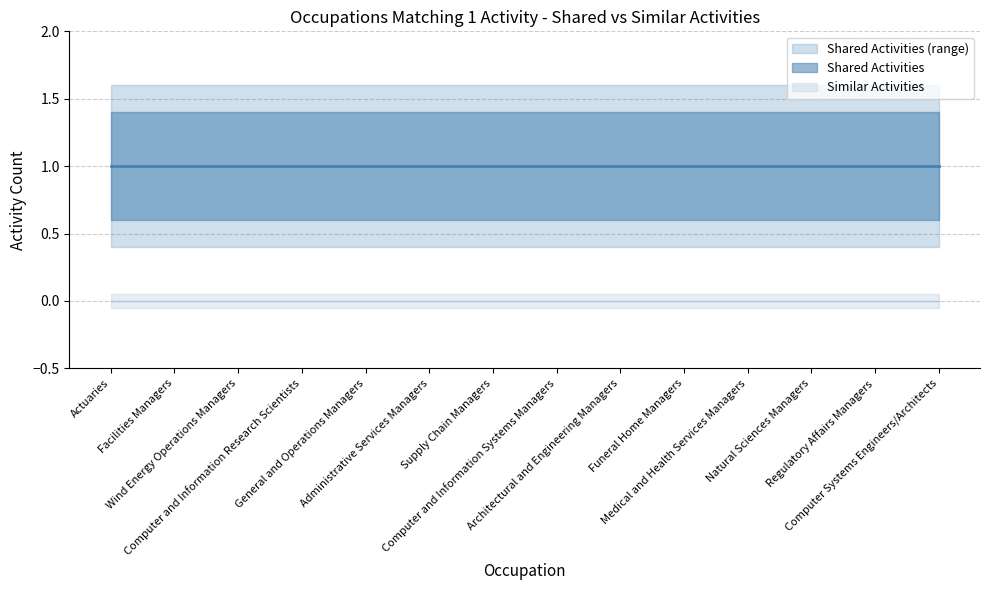

What is the total value across all series at Computer and Information Systems Managers?

1